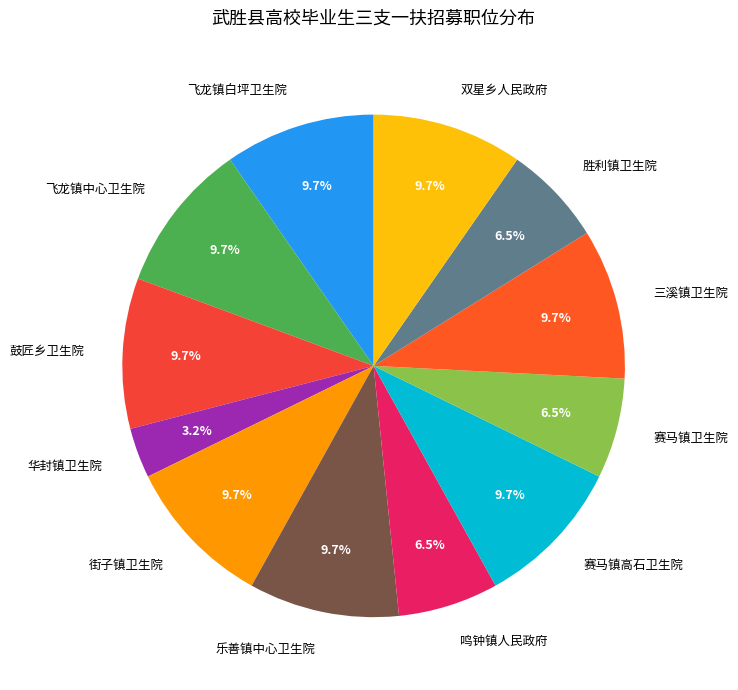

How many segments does this pie chart have?

12